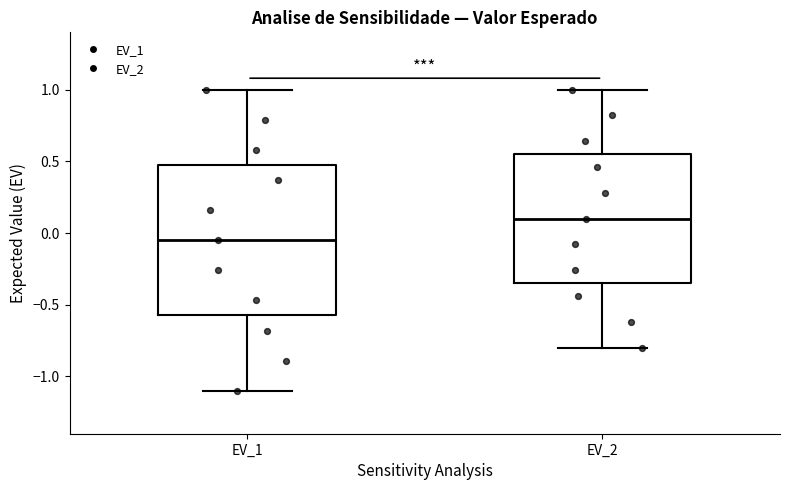

Comparing the boxes themselves (not the whiskers), which one is the tallest?

EV_1